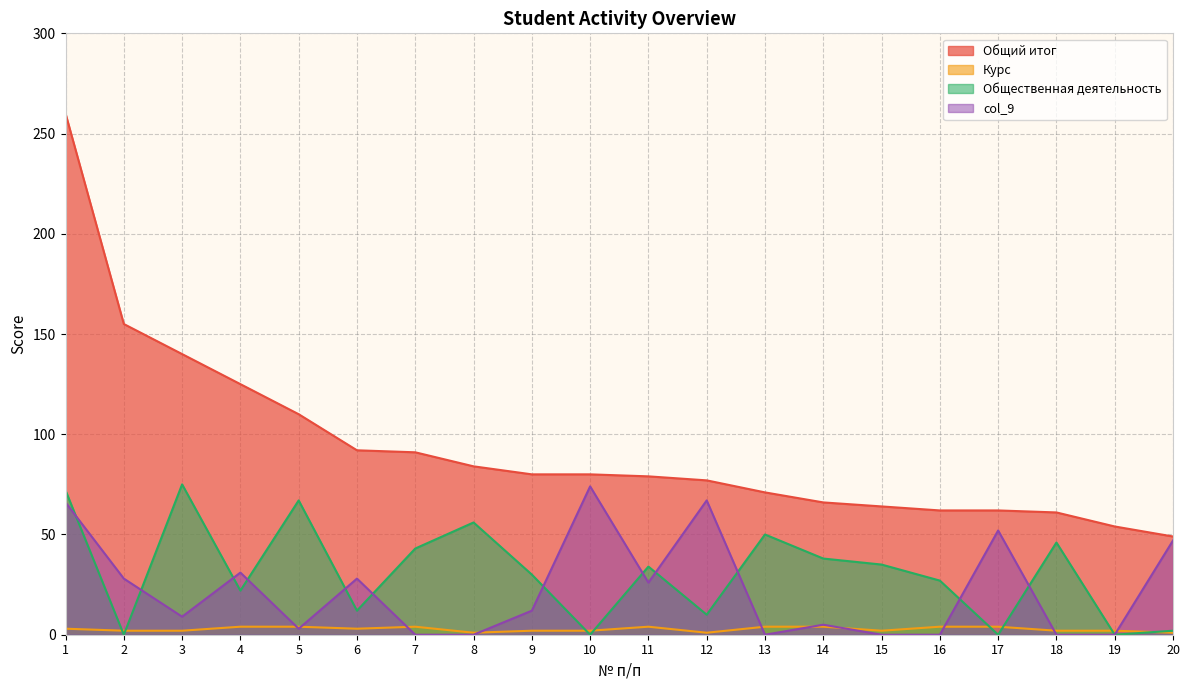

How many values in the Курс series exceed 3?

8